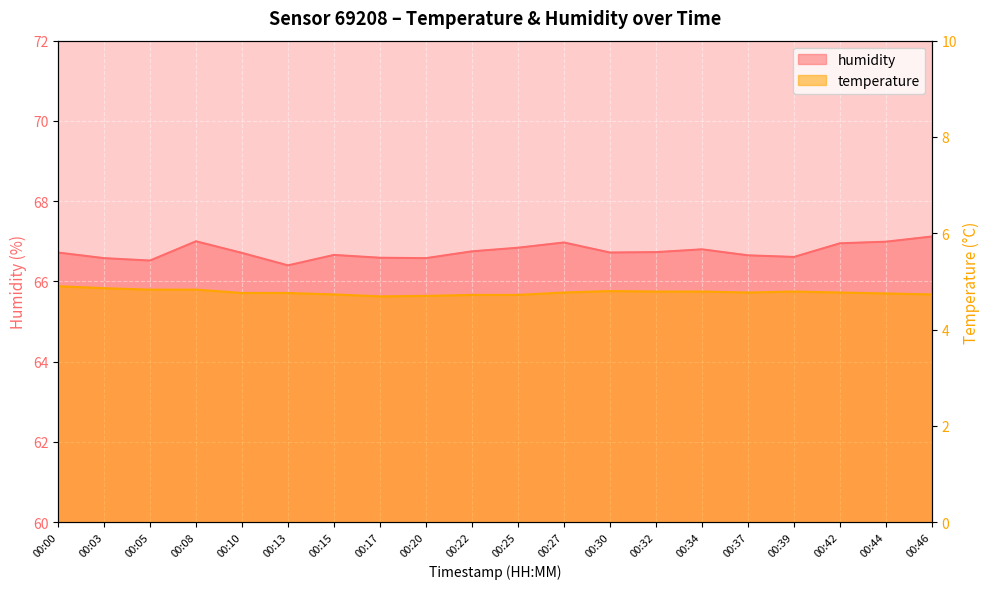

What are all the series names shown in the legend?

temperature, humidity